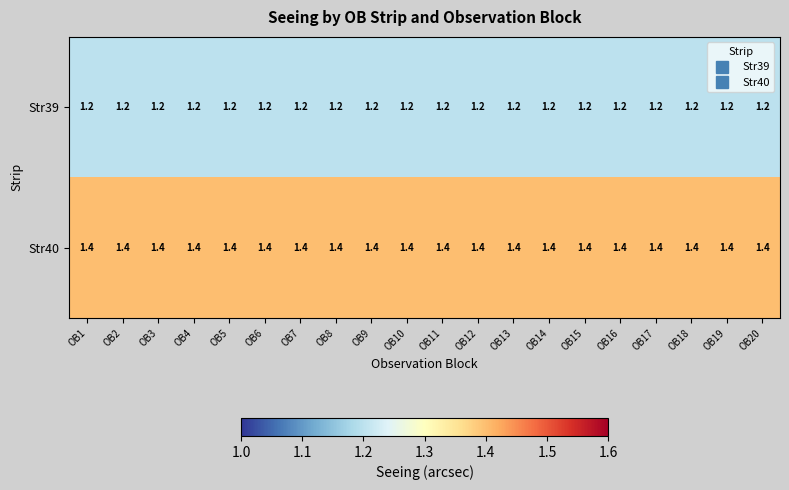

What is the spread (max minus min) of values at OB19?

0.2